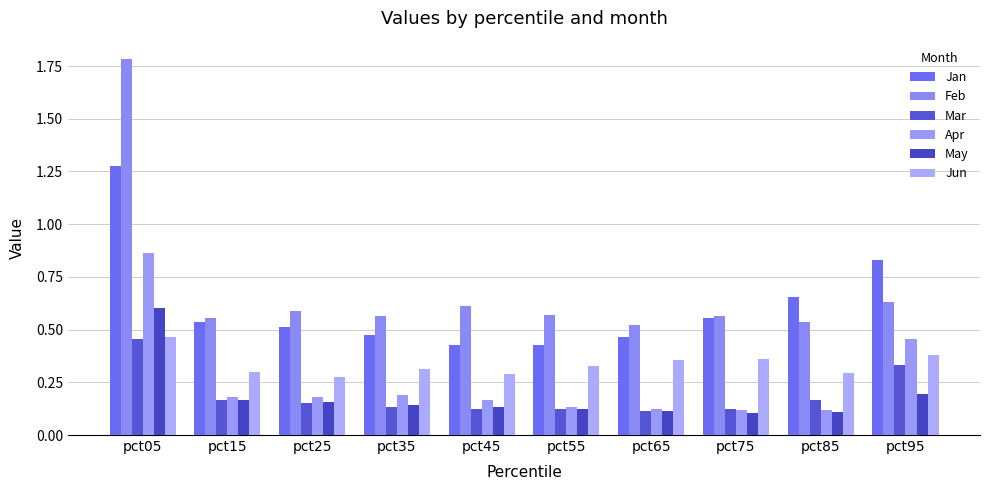

Which has a higher value, pct85 or pct75?

pct85